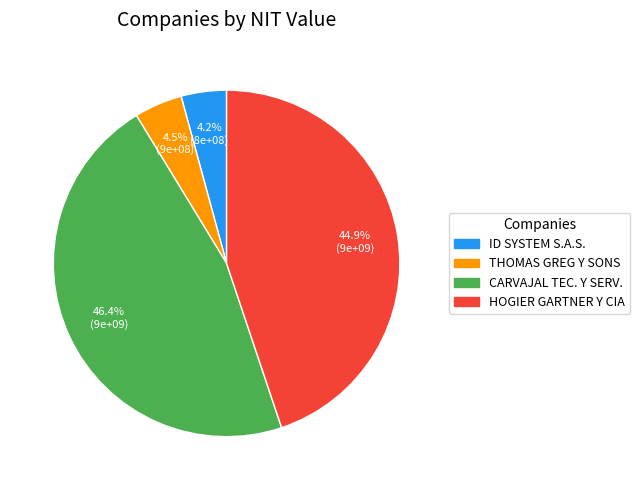

To the nearest percent, what is the difference between the largest and smallest slice percentages?

42%